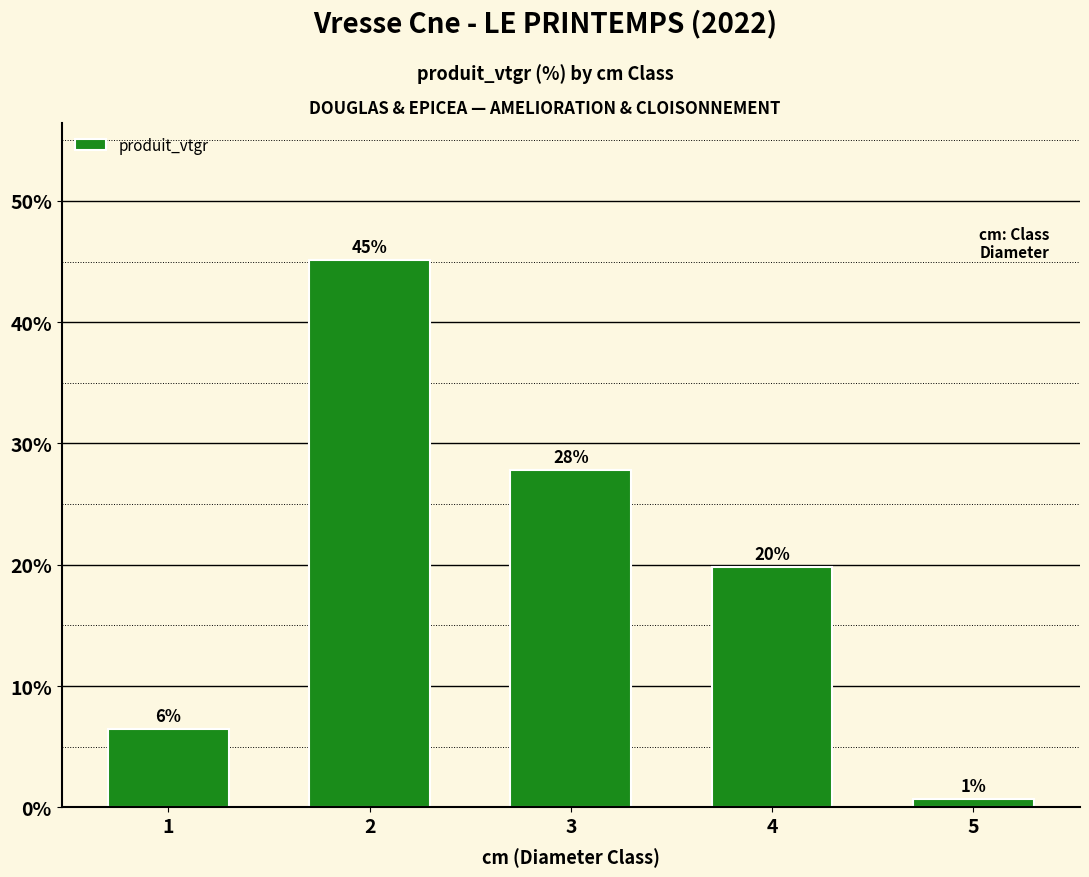

Reading right to left, extract all data points from this chart.

5=0.7	4=19.8	3=27.8	2=45.1	1=6.5